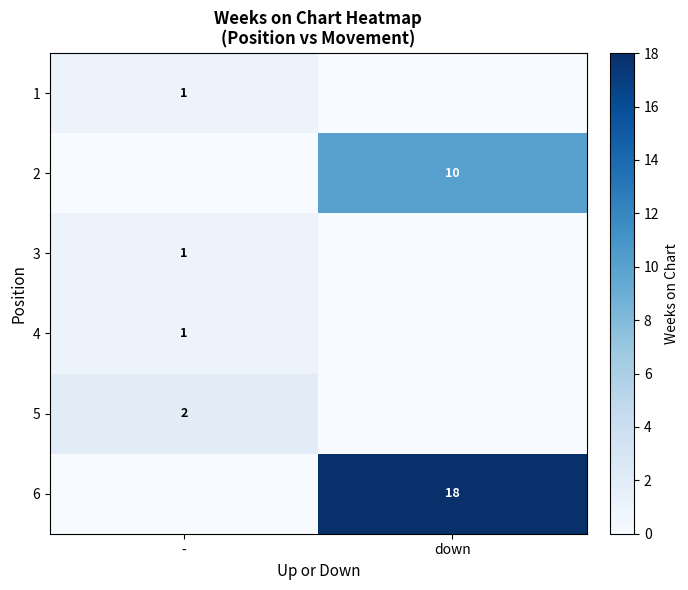

What is the maximum value shown in the chart?

18